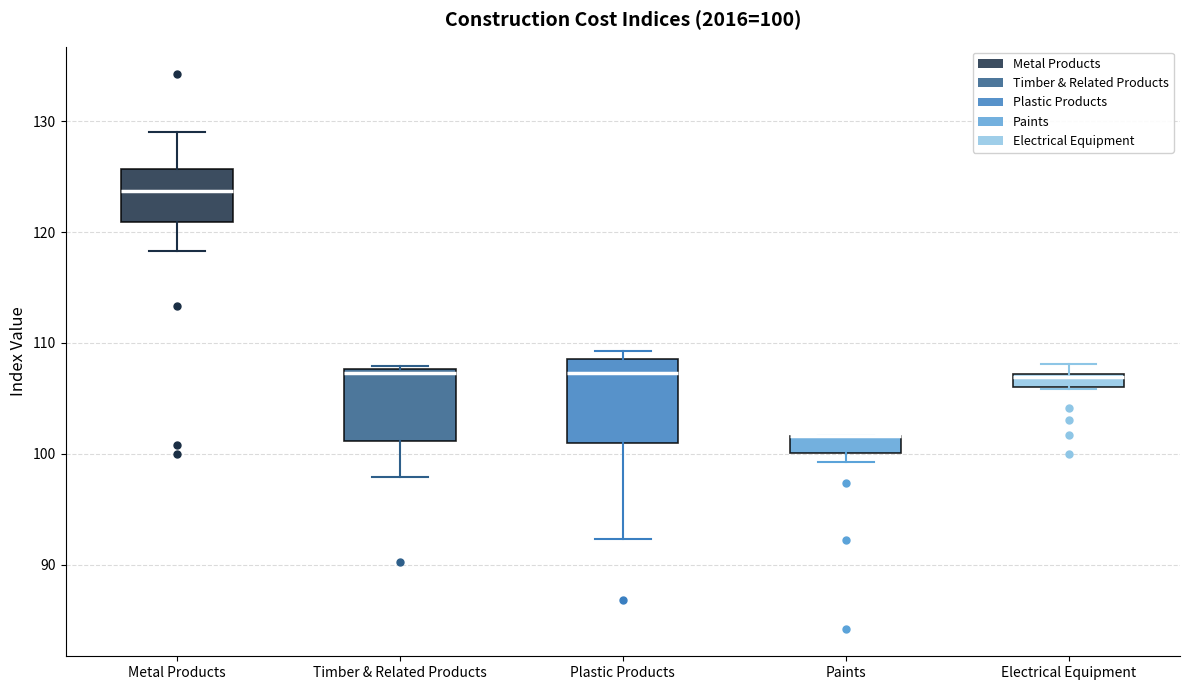

Which box is the tallest, from its lower edge to its upper edge?

Plastic Products